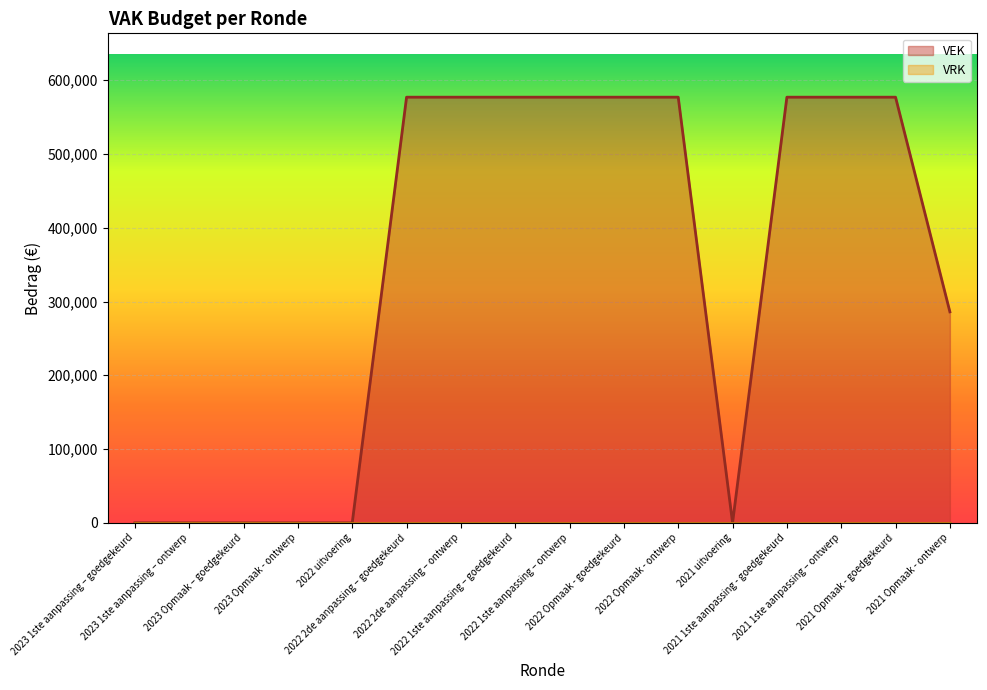

What is the label of the 4th point from the left?

2023 Opmaak - ontwerp